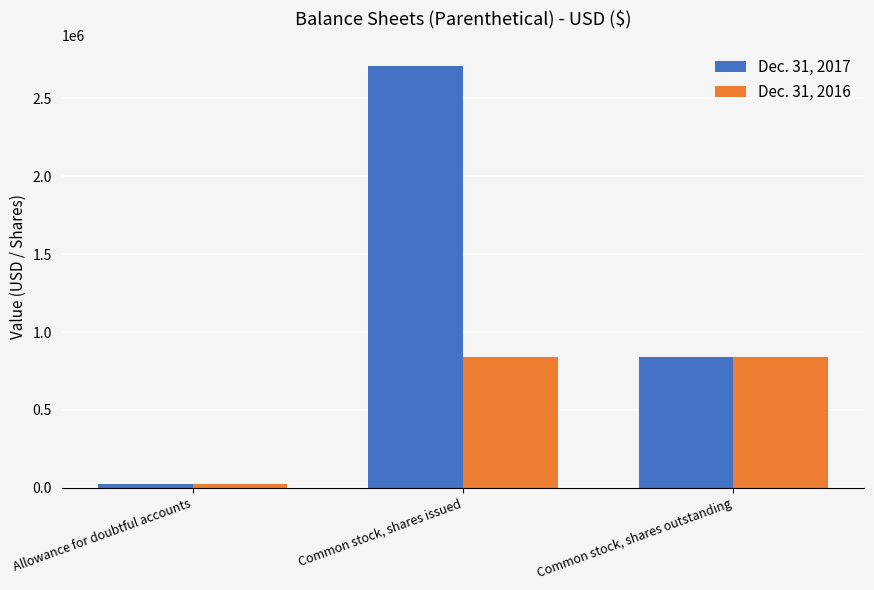

Reading left to right, list all the values displayed in this chart.

Dec. 31, 2017: Allowance for doubtful accounts=25000	Common stock, shares issued=2706066	Common stock, shares outstanding=836863
Dec. 31, 2016: Allowance for doubtful accounts=25000	Common stock, shares issued=836863	Common stock, shares outstanding=836863